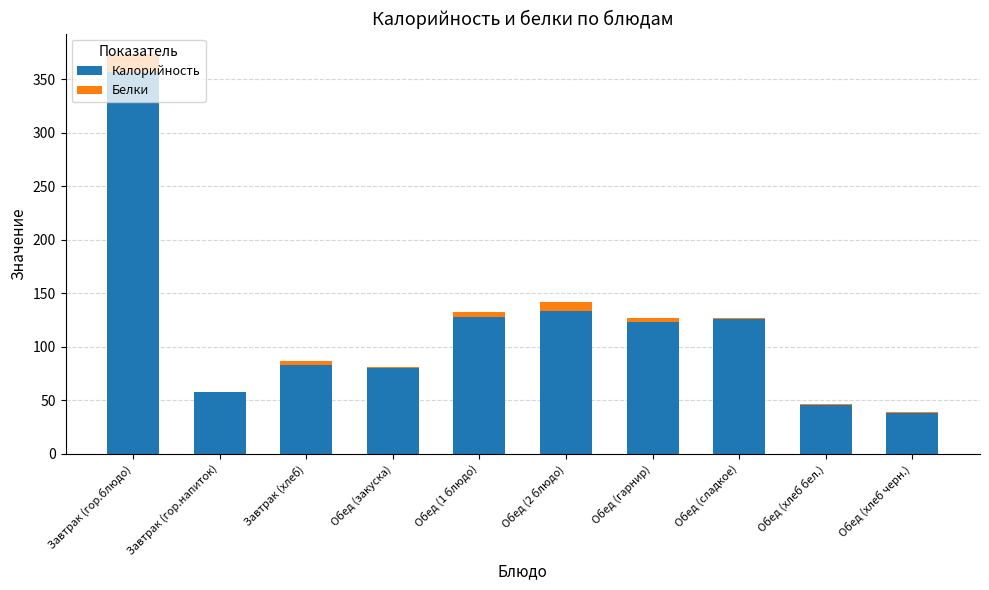

True or false: Калорийность has a value of 57.3 at Завтрак (гор.напиток).

True